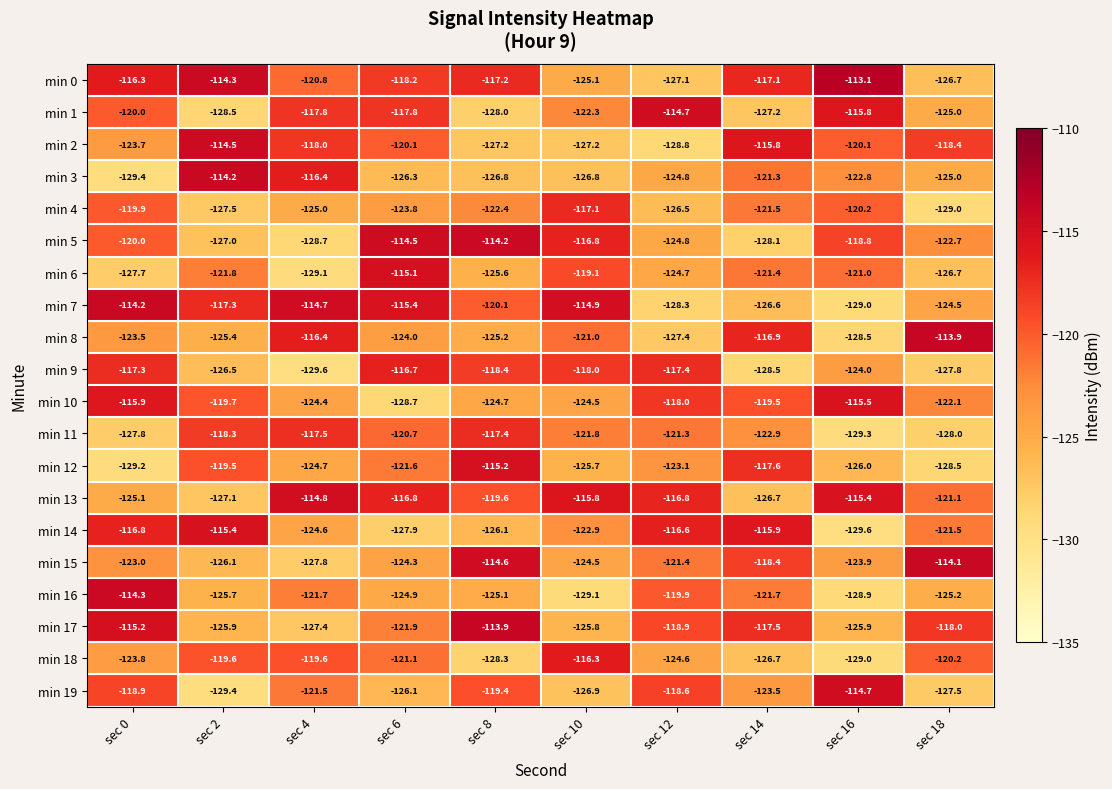

At which category is the sum across all series the highest?

sec 0